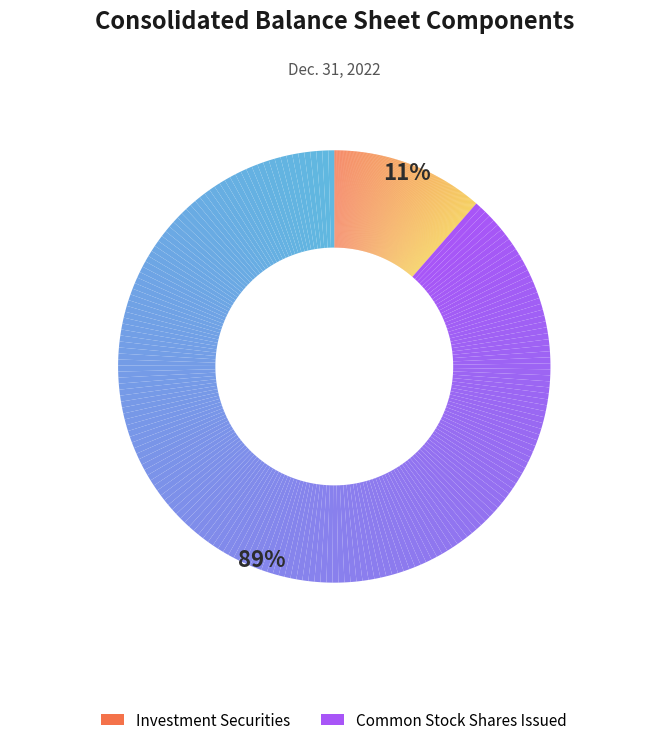

What percentage is the Common stock, shares issued slice, to the nearest percent?

89%